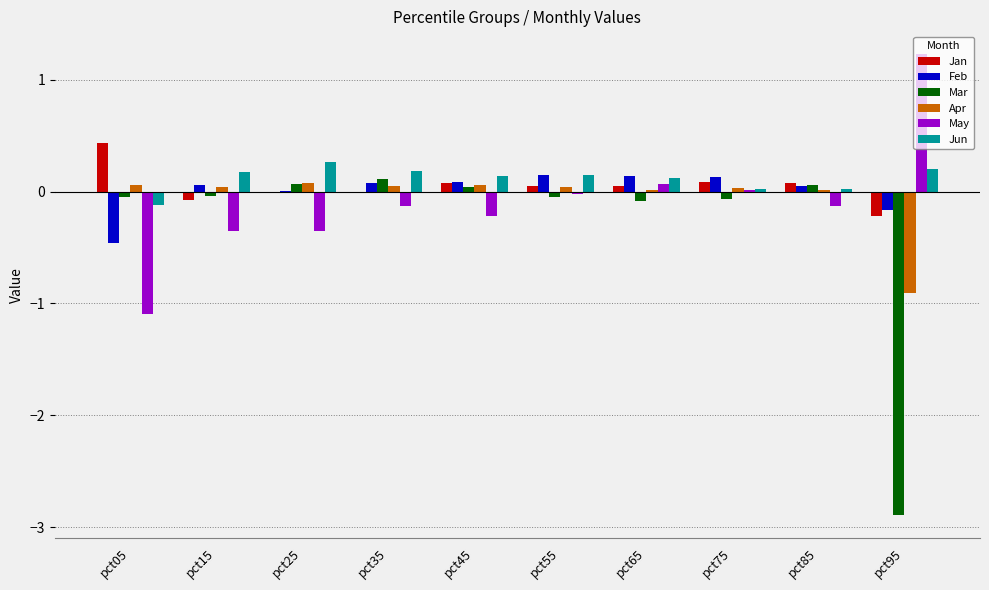

What is the sum of all Jun values?

1.1